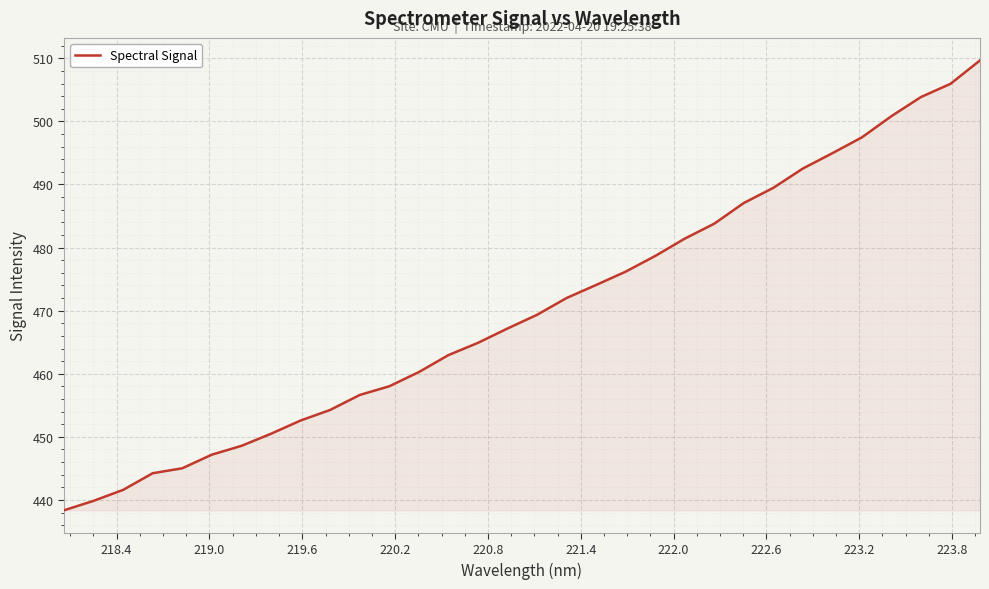

How many values are below 469?

16